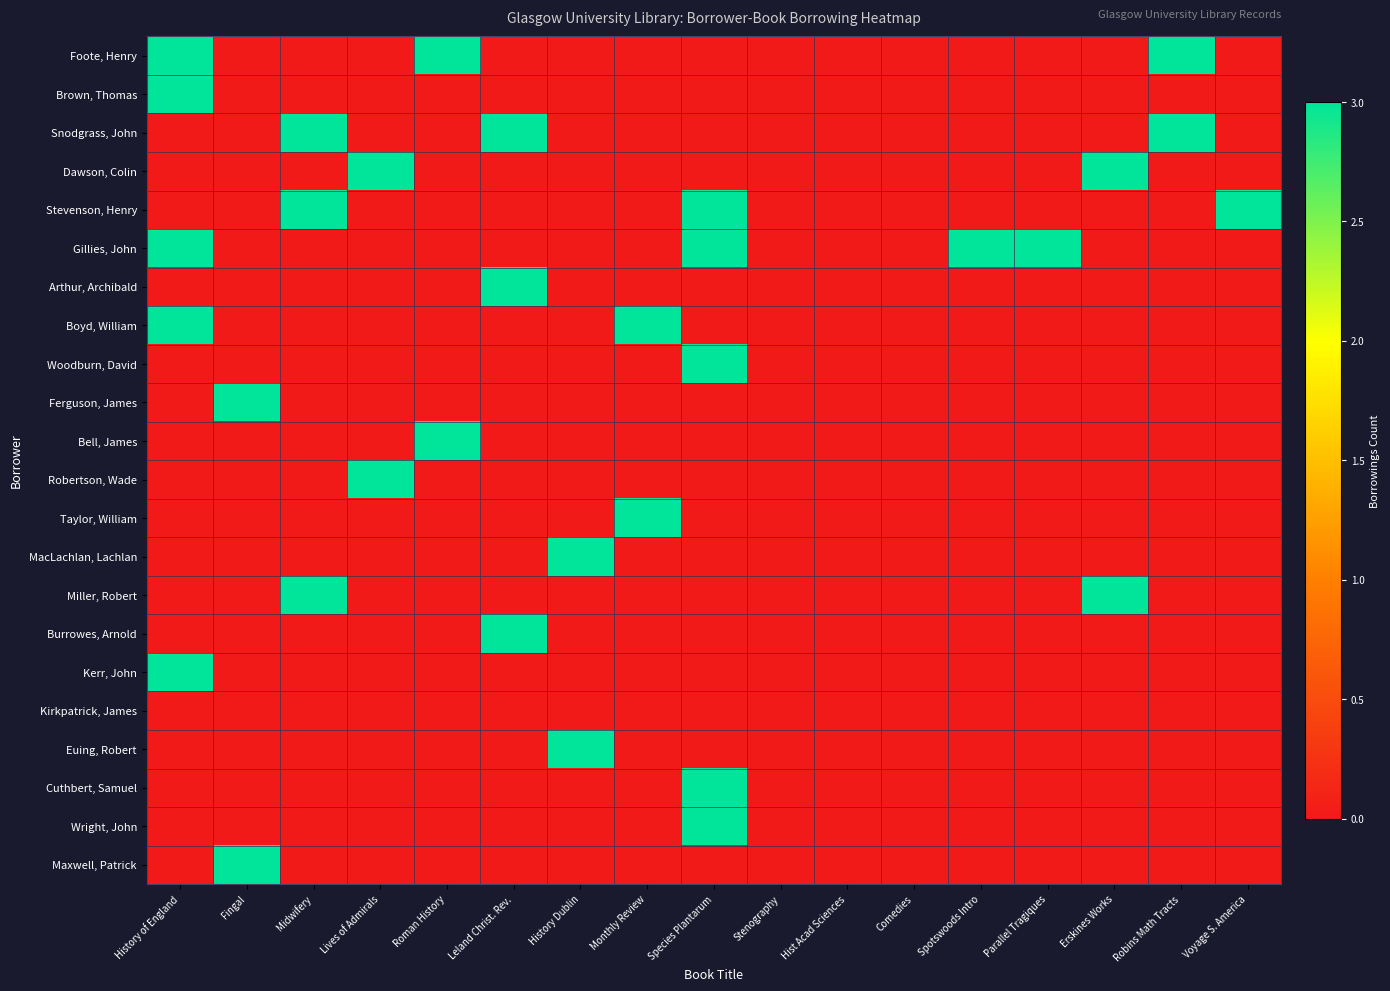

Reading right to left, extract all data points from this chart.

Foote, Henry: Voyage S. America=0	Robins Math Tracts=3	Erskines Works=0	Parallel Tragiques=0	Spotswoods Intro=0	Comedies=0	Hist Acad Sciences=0	Stenography=0	Species Plantarum=0	Monthly Review=0	History Dublin=0	Leland Christ. Rev.=0	Roman History=3	Lives of Admirals=0	Midwifery=0	Fingal=0	History of England=3
Brown, Thomas: Voyage S. America=0	Robins Math Tracts=0	Erskines Works=0	Parallel Tragiques=0	Spotswoods Intro=0	Comedies=0	Hist Acad Sciences=0	Stenography=0	Species Plantarum=0	Monthly Review=0	History Dublin=0	Leland Christ. Rev.=0	Roman History=0	Lives of Admirals=0	Midwifery=0	Fingal=0	History of England=3
Snodgrass, John: Voyage S. America=0	Robins Math Tracts=3	Erskines Works=0	Parallel Tragiques=0	Spotswoods Intro=0	Comedies=0	Hist Acad Sciences=0	Stenography=0	Species Plantarum=0	Monthly Review=0	History Dublin=0	Leland Christ. Rev.=3	Roman History=0	Lives of Admirals=0	Midwifery=3	Fingal=0	History of England=0
Dawson, Colin: Voyage S. America=0	Robins Math Tracts=0	Erskines Works=3	Parallel Tragiques=0	Spotswoods Intro=0	Comedies=0	Hist Acad Sciences=0	Stenography=0	Species Plantarum=0	Monthly Review=0	History Dublin=0	Leland Christ. Rev.=0	Roman History=0	Lives of Admirals=3	Midwifery=0	Fingal=0	History of England=0
Stevenson, Henry: Voyage S. America=3	Robins Math Tracts=0	Erskines Works=0	Parallel Tragiques=0	Spotswoods Intro=0	Comedies=0	Hist Acad Sciences=0	Stenography=0	Species Plantarum=3	Monthly Review=0	History Dublin=0	Leland Christ. Rev.=0	Roman History=0	Lives of Admirals=0	Midwifery=3	Fingal=0	History of England=0
Gillies, John: Voyage S. America=0	Robins Math Tracts=0	Erskines Works=0	Parallel Tragiques=3	Spotswoods Intro=3	Comedies=0	Hist Acad Sciences=0	Stenography=0	Species Plantarum=3	Monthly Review=0	History Dublin=0	Leland Christ. Rev.=0	Roman History=0	Lives of Admirals=0	Midwifery=0	Fingal=0	History of England=3
Arthur, Archibald: Voyage S. America=0	Robins Math Tracts=0	Erskines Works=0	Parallel Tragiques=0	Spotswoods Intro=0	Comedies=0	Hist Acad Sciences=0	Stenography=0	Species Plantarum=0	Monthly Review=0	History Dublin=0	Leland Christ. Rev.=3	Roman History=0	Lives of Admirals=0	Midwifery=0	Fingal=0	History of England=0
Boyd, William: Voyage S. America=0	Robins Math Tracts=0	Erskines Works=0	Parallel Tragiques=0	Spotswoods Intro=0	Comedies=0	Hist Acad Sciences=0	Stenography=0	Species Plantarum=0	Monthly Review=3	History Dublin=0	Leland Christ. Rev.=0	Roman History=0	Lives of Admirals=0	Midwifery=0	Fingal=0	History of England=3
Woodburn, David: Voyage S. America=0	Robins Math Tracts=0	Erskines Works=0	Parallel Tragiques=0	Spotswoods Intro=0	Comedies=0	Hist Acad Sciences=0	Stenography=0	Species Plantarum=3	Monthly Review=0	History Dublin=0	Leland Christ. Rev.=0	Roman History=0	Lives of Admirals=0	Midwifery=0	Fingal=0	History of England=0
Ferguson, James: Voyage S. America=0	Robins Math Tracts=0	Erskines Works=0	Parallel Tragiques=0	Spotswoods Intro=0	Comedies=0	Hist Acad Sciences=0	Stenography=0	Species Plantarum=0	Monthly Review=0	History Dublin=0	Leland Christ. Rev.=0	Roman History=0	Lives of Admirals=0	Midwifery=0	Fingal=3	History of England=0
Bell, James: Voyage S. America=0	Robins Math Tracts=0	Erskines Works=0	Parallel Tragiques=0	Spotswoods Intro=0	Comedies=0	Hist Acad Sciences=0	Stenography=0	Species Plantarum=0	Monthly Review=0	History Dublin=0	Leland Christ. Rev.=0	Roman History=3	Lives of Admirals=0	Midwifery=0	Fingal=0	History of England=0
Robertson, Wade: Voyage S. America=0	Robins Math Tracts=0	Erskines Works=0	Parallel Tragiques=0	Spotswoods Intro=0	Comedies=0	Hist Acad Sciences=0	Stenography=0	Species Plantarum=0	Monthly Review=0	History Dublin=0	Leland Christ. Rev.=0	Roman History=0	Lives of Admirals=3	Midwifery=0	Fingal=0	History of England=0
Taylor, William: Voyage S. America=0	Robins Math Tracts=0	Erskines Works=0	Parallel Tragiques=0	Spotswoods Intro=0	Comedies=0	Hist Acad Sciences=0	Stenography=0	Species Plantarum=0	Monthly Review=3	History Dublin=0	Leland Christ. Rev.=0	Roman History=0	Lives of Admirals=0	Midwifery=0	Fingal=0	History of England=0
MacLachlan, Lachlan: Voyage S. America=0	Robins Math Tracts=0	Erskines Works=0	Parallel Tragiques=0	Spotswoods Intro=0	Comedies=0	Hist Acad Sciences=0	Stenography=0	Species Plantarum=0	Monthly Review=0	History Dublin=3	Leland Christ. Rev.=0	Roman History=0	Lives of Admirals=0	Midwifery=0	Fingal=0	History of England=0
Miller, Robert: Voyage S. America=0	Robins Math Tracts=0	Erskines Works=3	Parallel Tragiques=0	Spotswoods Intro=0	Comedies=0	Hist Acad Sciences=0	Stenography=0	Species Plantarum=0	Monthly Review=0	History Dublin=0	Leland Christ. Rev.=0	Roman History=0	Lives of Admirals=0	Midwifery=3	Fingal=0	History of England=0
Burrowes, Arnold: Voyage S. America=0	Robins Math Tracts=0	Erskines Works=0	Parallel Tragiques=0	Spotswoods Intro=0	Comedies=0	Hist Acad Sciences=0	Stenography=0	Species Plantarum=0	Monthly Review=0	History Dublin=0	Leland Christ. Rev.=3	Roman History=0	Lives of Admirals=0	Midwifery=0	Fingal=0	History of England=0
Kerr, John: Voyage S. America=0	Robins Math Tracts=0	Erskines Works=0	Parallel Tragiques=0	Spotswoods Intro=0	Comedies=0	Hist Acad Sciences=0	Stenography=0	Species Plantarum=0	Monthly Review=0	History Dublin=0	Leland Christ. Rev.=0	Roman History=0	Lives of Admirals=0	Midwifery=0	Fingal=0	History of England=3
Kirkpatrick, James: Voyage S. America=0	Robins Math Tracts=0	Erskines Works=0	Parallel Tragiques=0	Spotswoods Intro=0	Comedies=0	Hist Acad Sciences=0	Stenography=0	Species Plantarum=0	Monthly Review=0	History Dublin=0	Leland Christ. Rev.=0	Roman History=0	Lives of Admirals=0	Midwifery=0	Fingal=0	History of England=0
Euing, Robert: Voyage S. America=0	Robins Math Tracts=0	Erskines Works=0	Parallel Tragiques=0	Spotswoods Intro=0	Comedies=0	Hist Acad Sciences=0	Stenography=0	Species Plantarum=0	Monthly Review=0	History Dublin=3	Leland Christ. Rev.=0	Roman History=0	Lives of Admirals=0	Midwifery=0	Fingal=0	History of England=0
Cuthbert, Samuel: Voyage S. America=0	Robins Math Tracts=0	Erskines Works=0	Parallel Tragiques=0	Spotswoods Intro=0	Comedies=0	Hist Acad Sciences=0	Stenography=0	Species Plantarum=3	Monthly Review=0	History Dublin=0	Leland Christ. Rev.=0	Roman History=0	Lives of Admirals=0	Midwifery=0	Fingal=0	History of England=0
Wright, John: Voyage S. America=0	Robins Math Tracts=0	Erskines Works=0	Parallel Tragiques=0	Spotswoods Intro=0	Comedies=0	Hist Acad Sciences=0	Stenography=0	Species Plantarum=3	Monthly Review=0	History Dublin=0	Leland Christ. Rev.=0	Roman History=0	Lives of Admirals=0	Midwifery=0	Fingal=0	History of England=0
Maxwell, Patrick: Voyage S. America=0	Robins Math Tracts=0	Erskines Works=0	Parallel Tragiques=0	Spotswoods Intro=0	Comedies=0	Hist Acad Sciences=0	Stenography=0	Species Plantarum=0	Monthly Review=0	History Dublin=0	Leland Christ. Rev.=0	Roman History=0	Lives of Admirals=0	Midwifery=0	Fingal=3	History of England=0